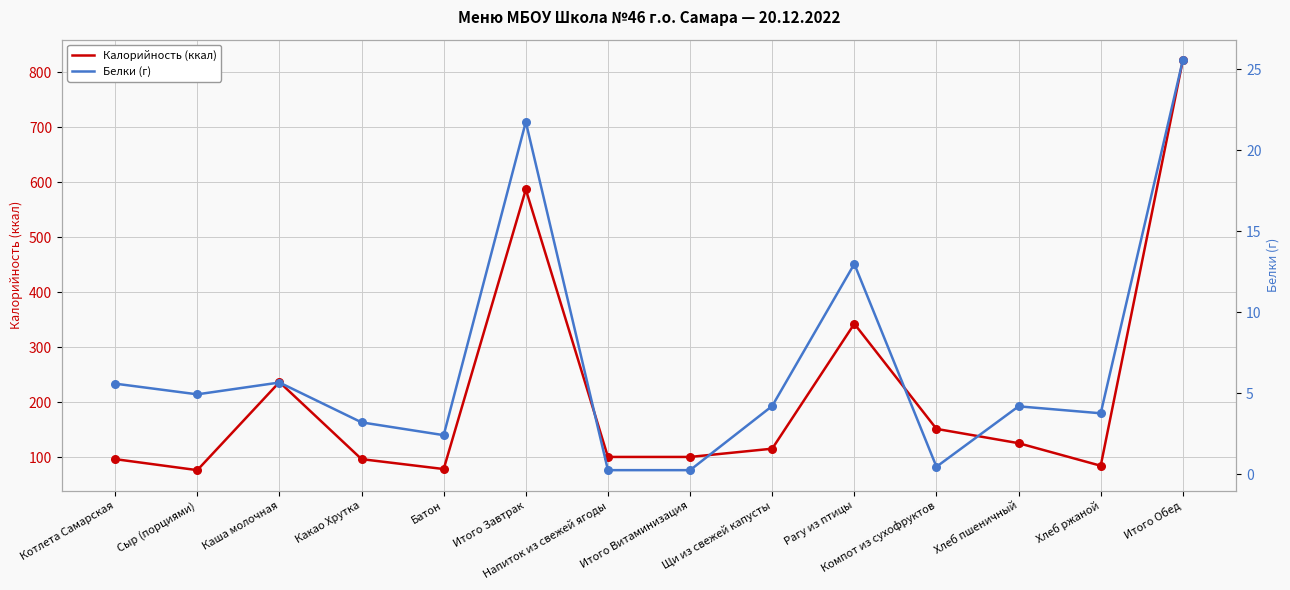

Which series has the largest total across all categories?

Калорийность (ккал)